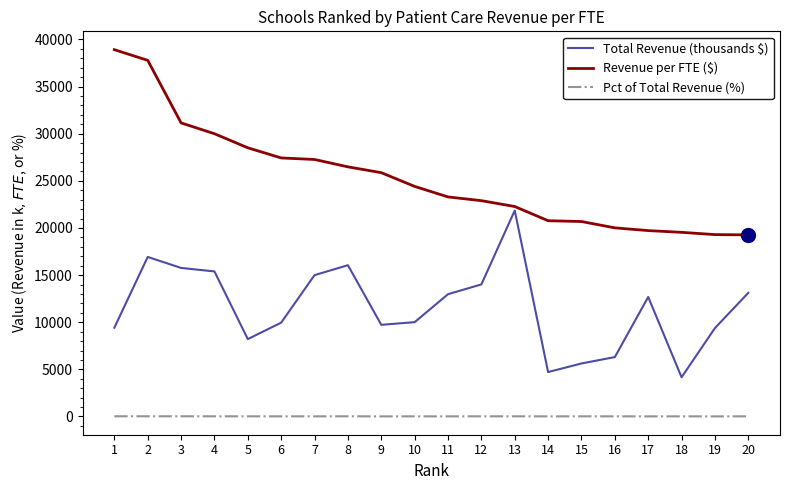

What is the maximum value for Total Revenue (thousands $)?

21853.5